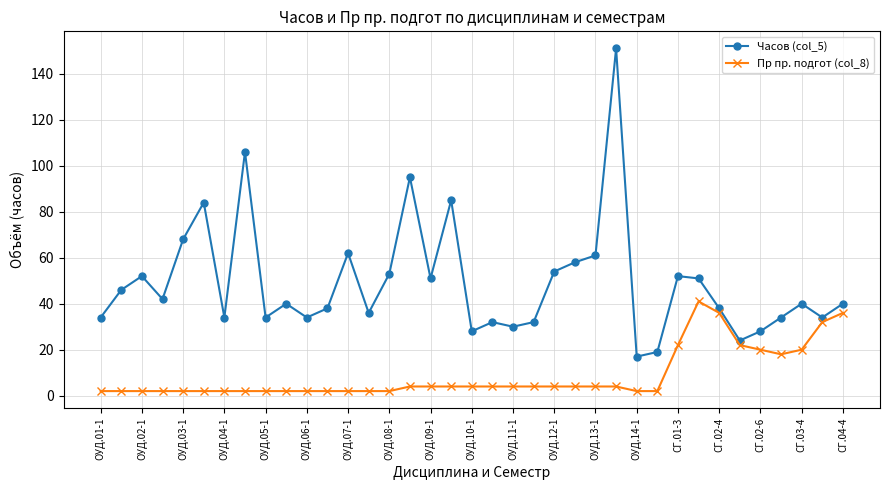

Which series has the widest spread of values?

Часов (col_5)